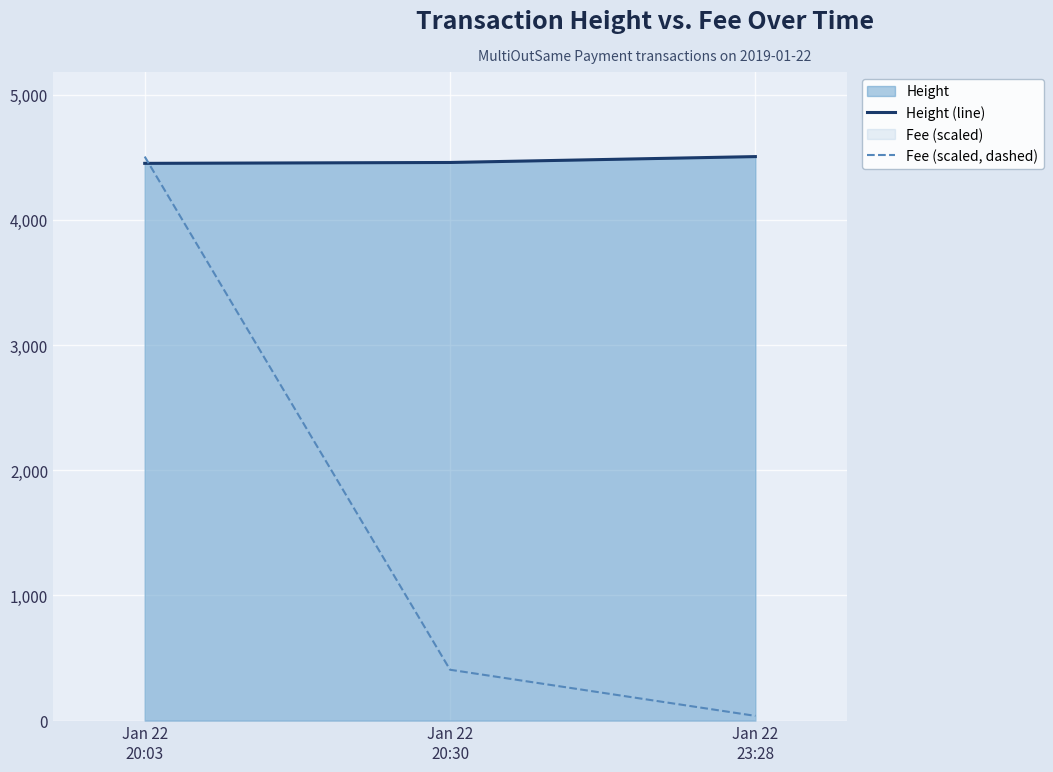

Which category has the lowest value in the Fee (scaled, dashed) series?

Jan 22
23:28